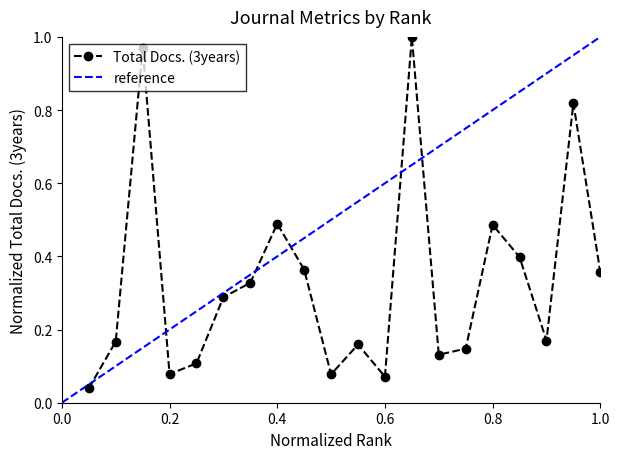

The value of Total Docs. (3years) at 0.4 is 0.8. True or false?

False